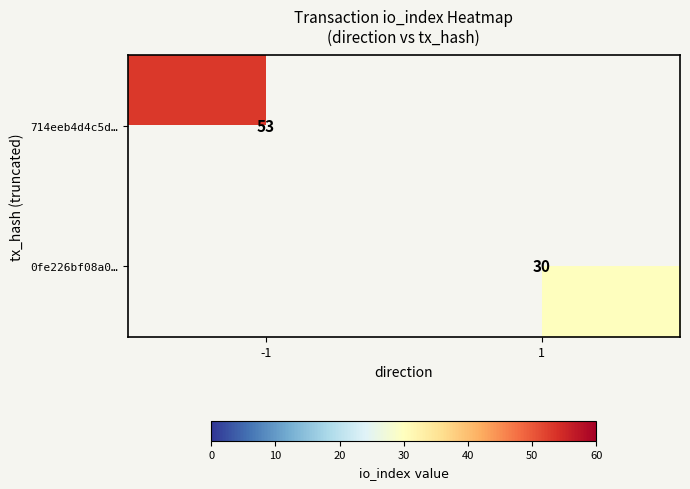

Which category has the highest value across all series?

-1